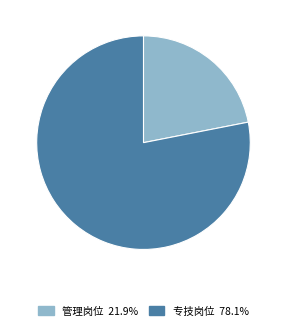

How many slices are in this pie chart?

2